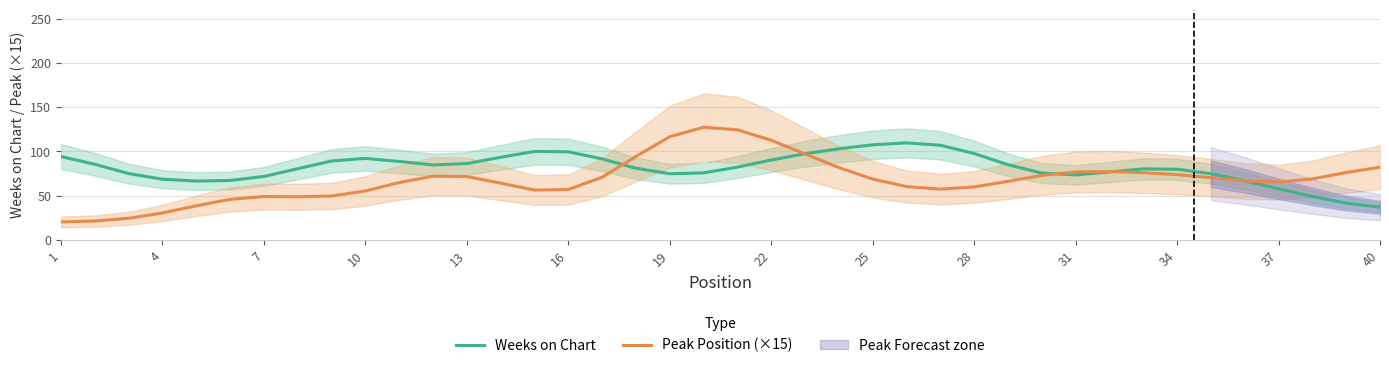

What is the maximum value for Weeks on Chart?

109.7